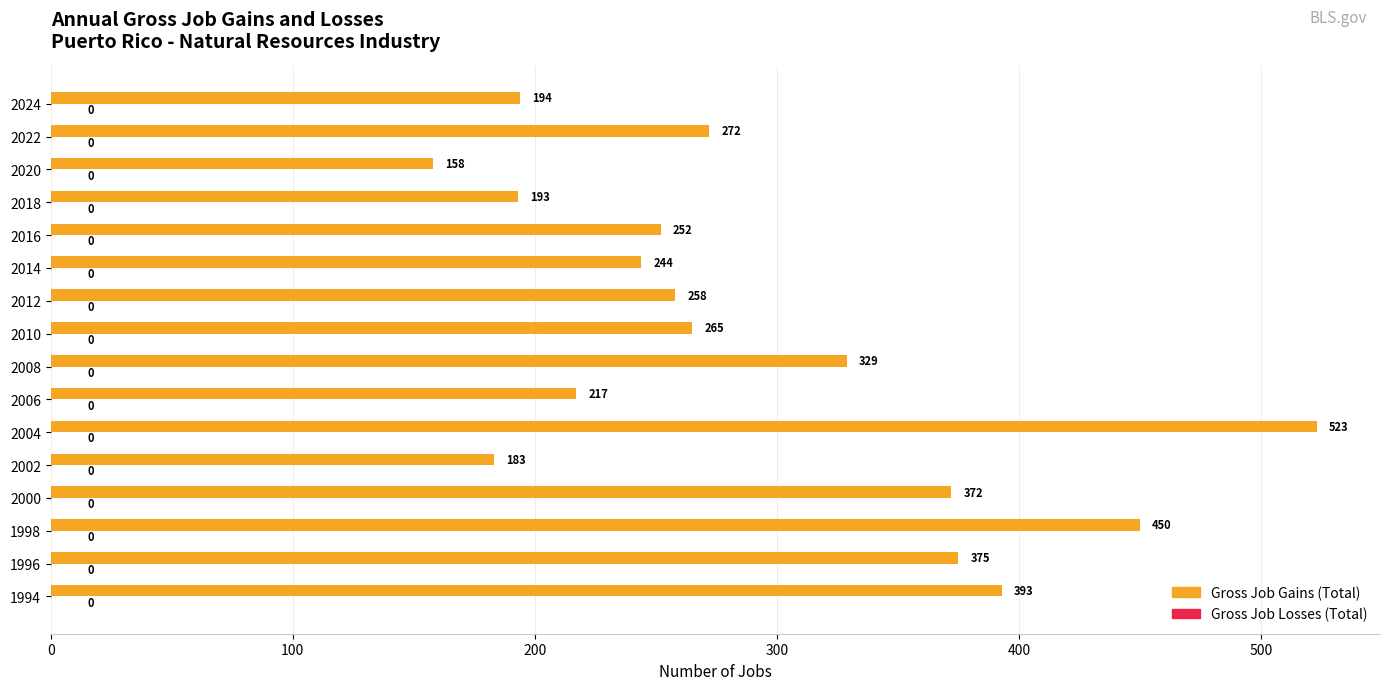

Where is the data nearest to the value 340?

2008